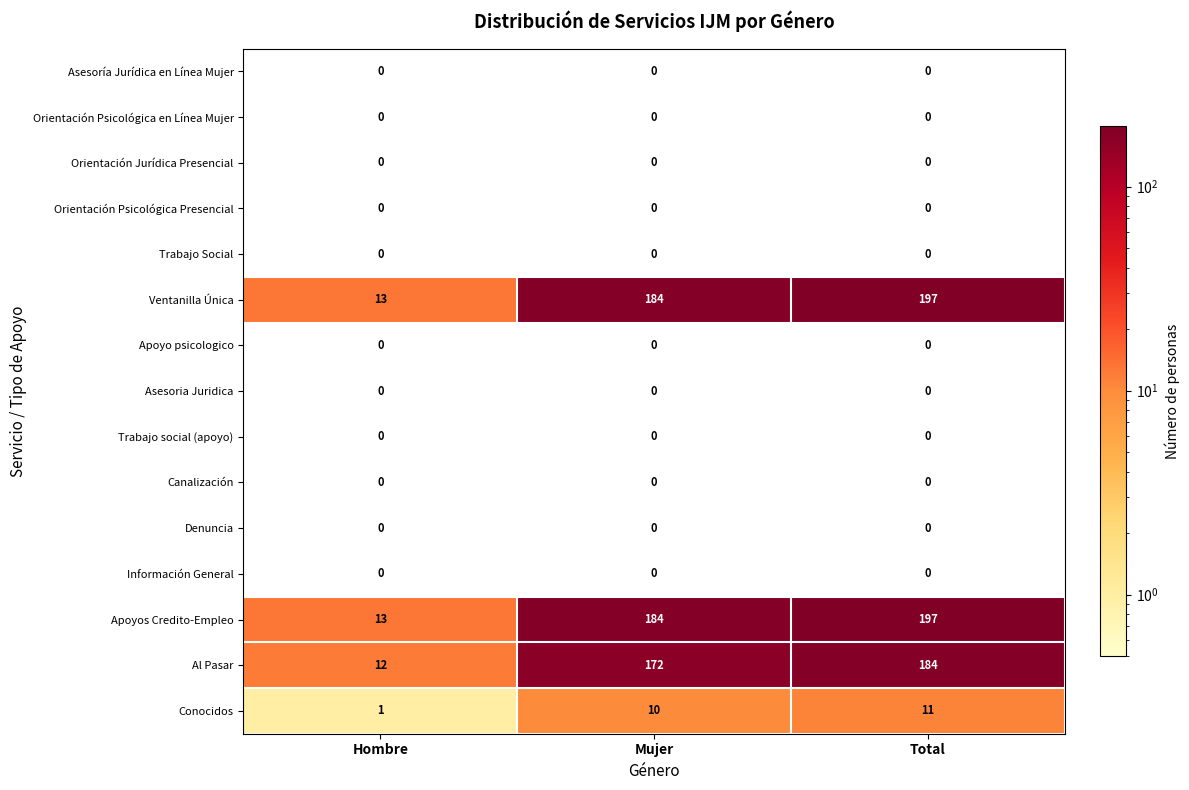

What is the spread (max minus min) of values at Hombre?

13